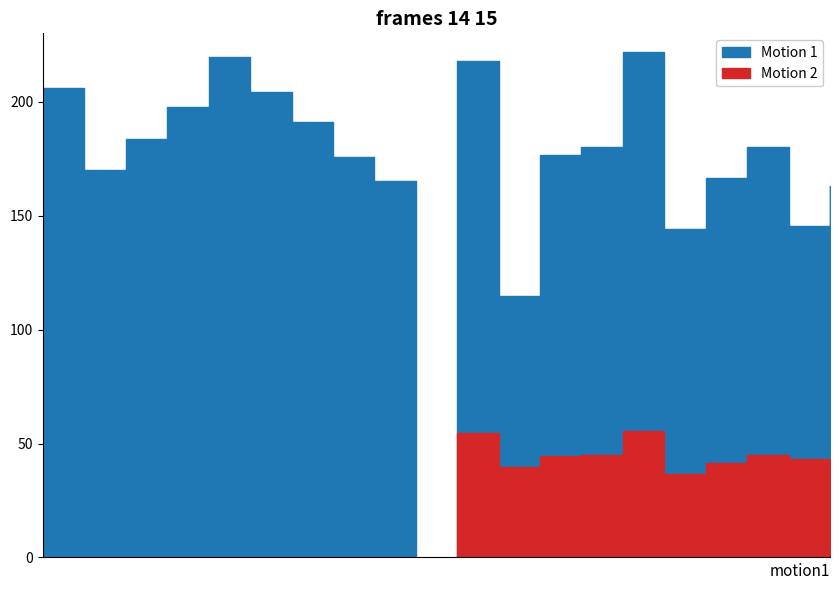

How many distinct data groups are displayed?

2